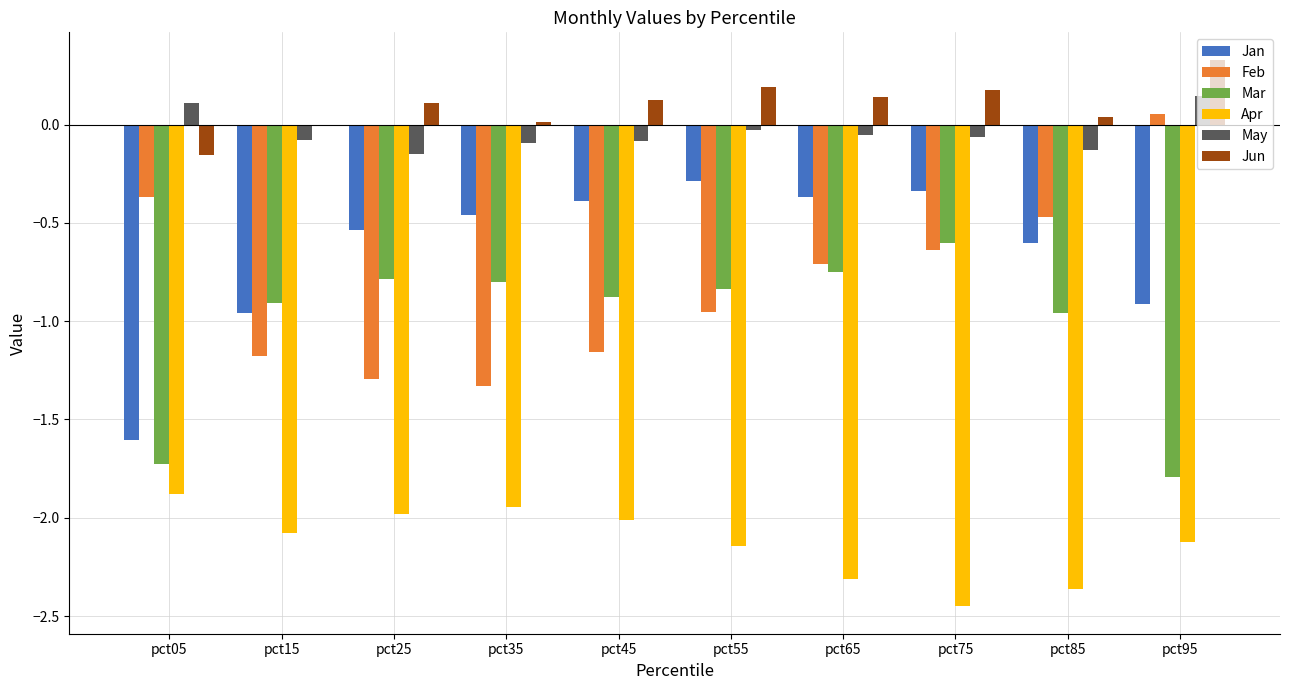

What is the highest value of the Jun series?

0.3